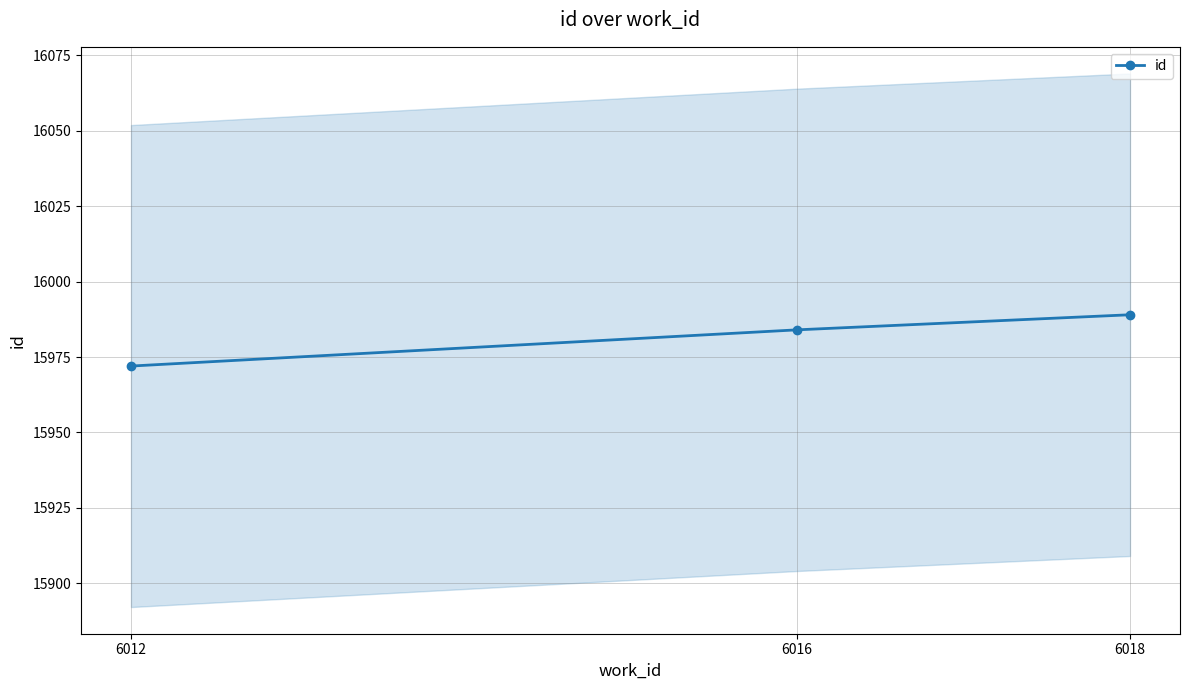

What is the difference between the values at 6016 and 6018?

5